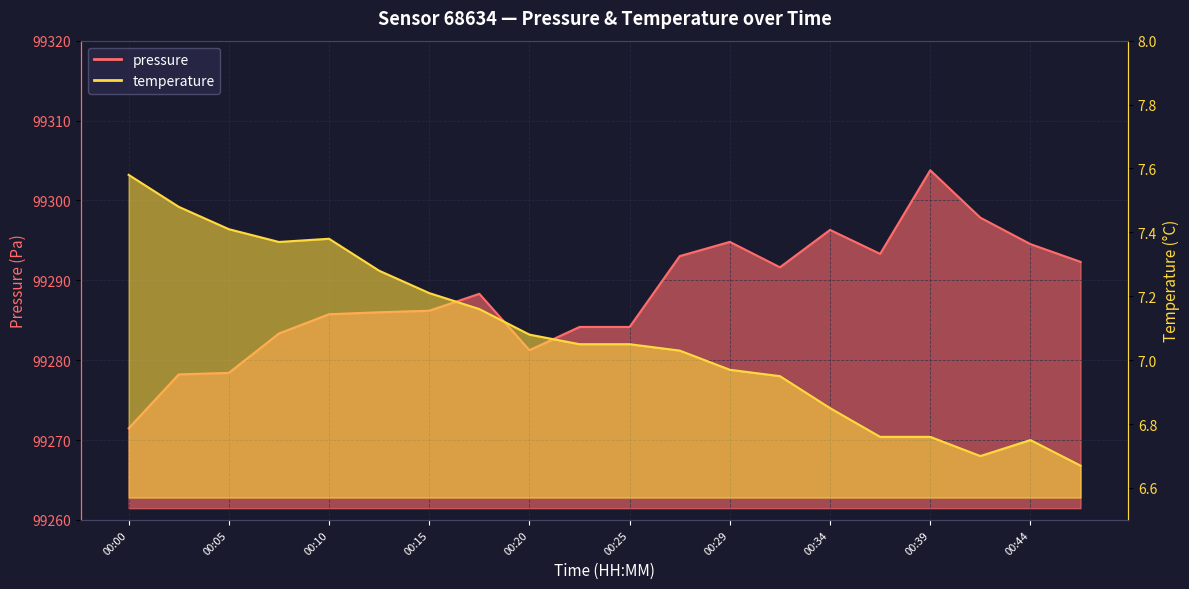

List the series in order of their overall mean, lowest first.

temperature, pressure